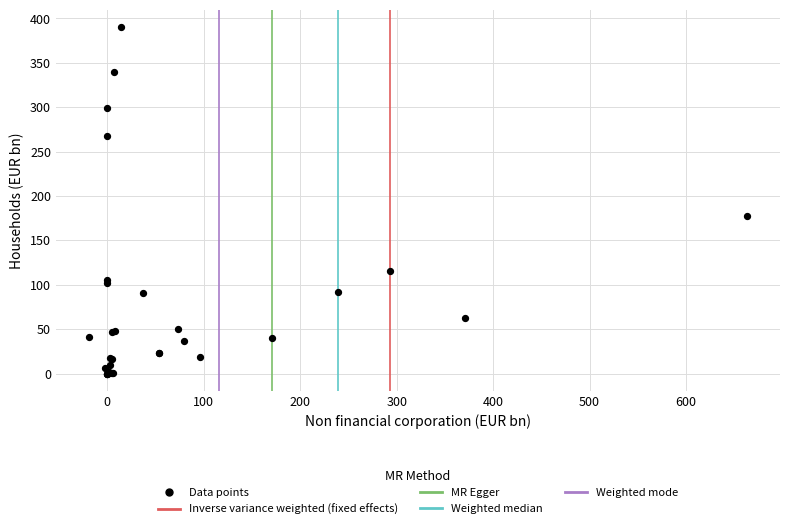

What Y value in the scatter plot is closest to 195?

177.5